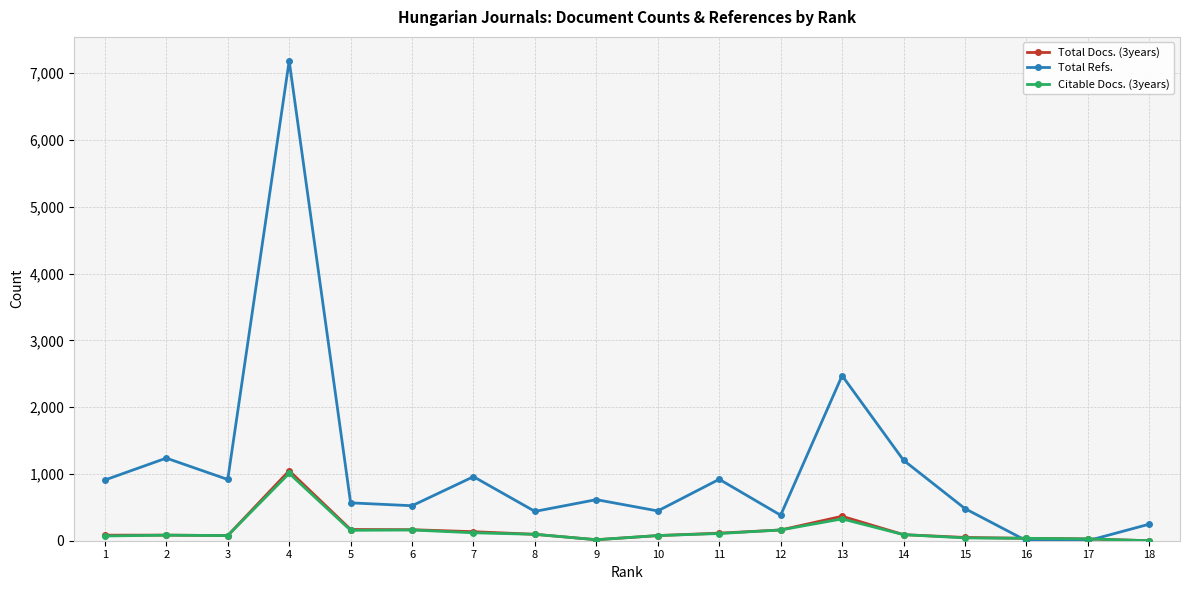

True or false: Total Docs. (3years) has more than 2 points higher than both neighbors.

True